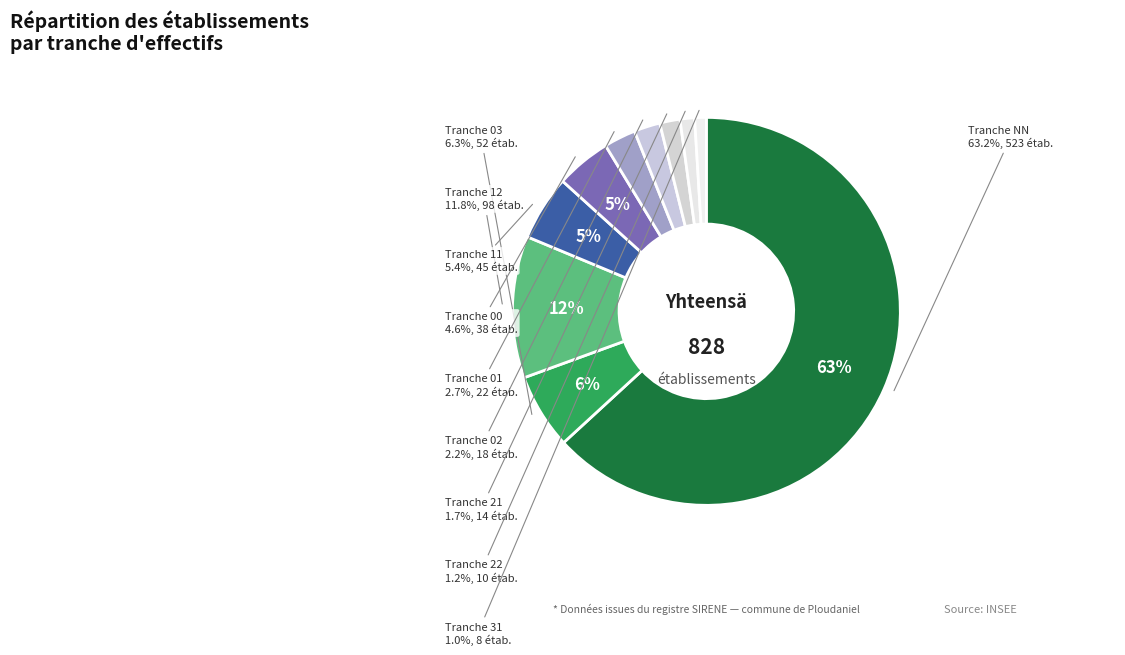

The 11 slice represents 5% of the pie. True or false?

True